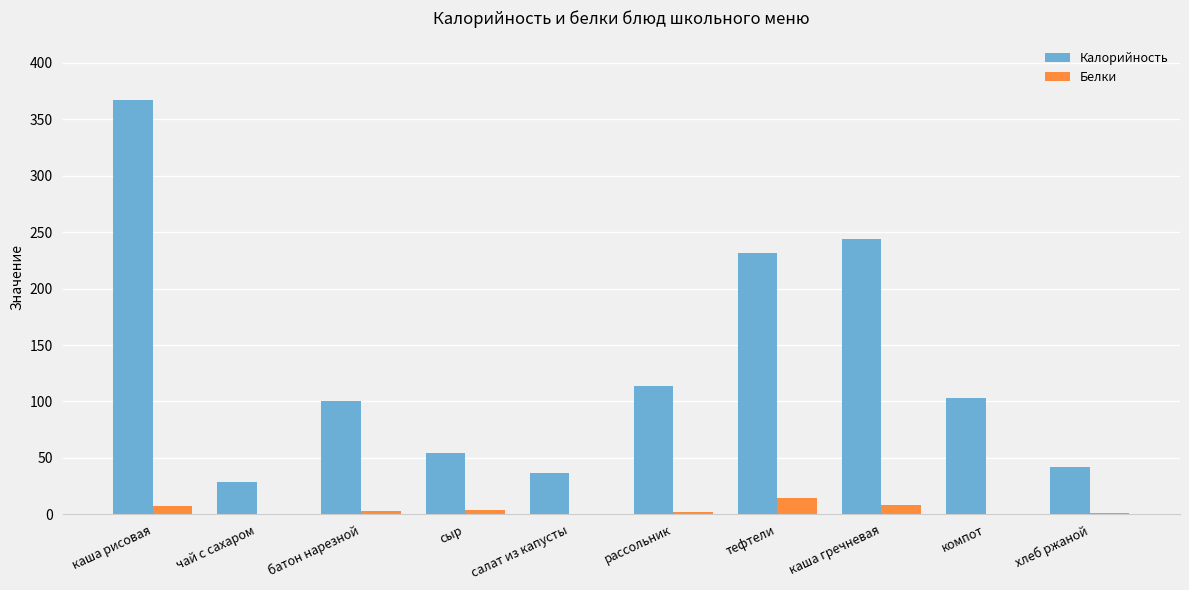

What is the approximate value of Калорийность at каша гречневая?

243.8